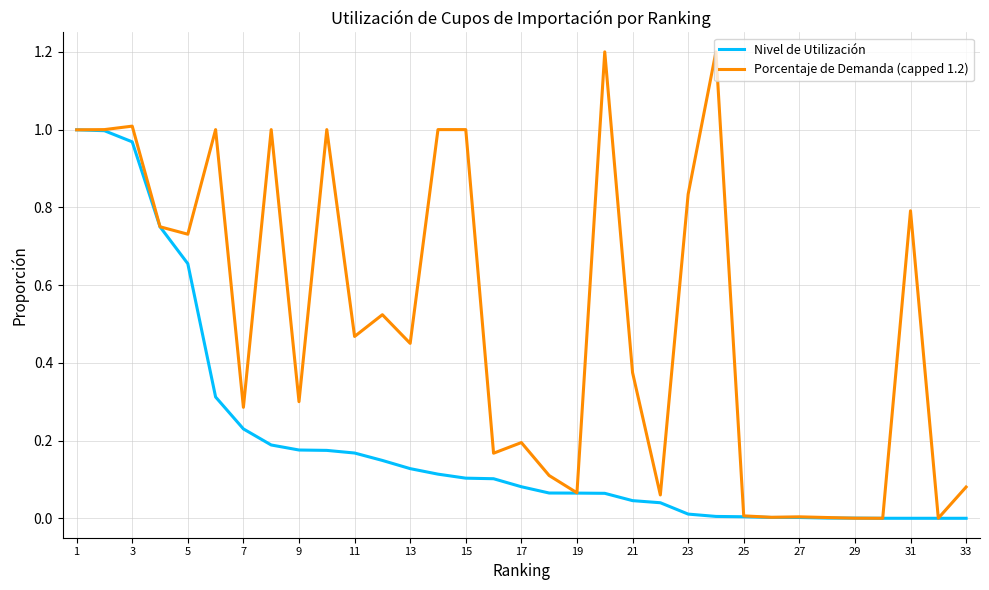

List the series in order of their peak value, lowest first.

Nivel de Utilización, Porcentaje de Demanda (capped 1.2)